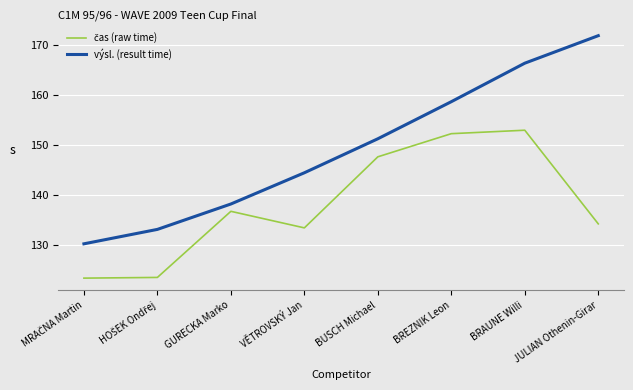

What is the highest value of the výsl. (result time) series?

171.8